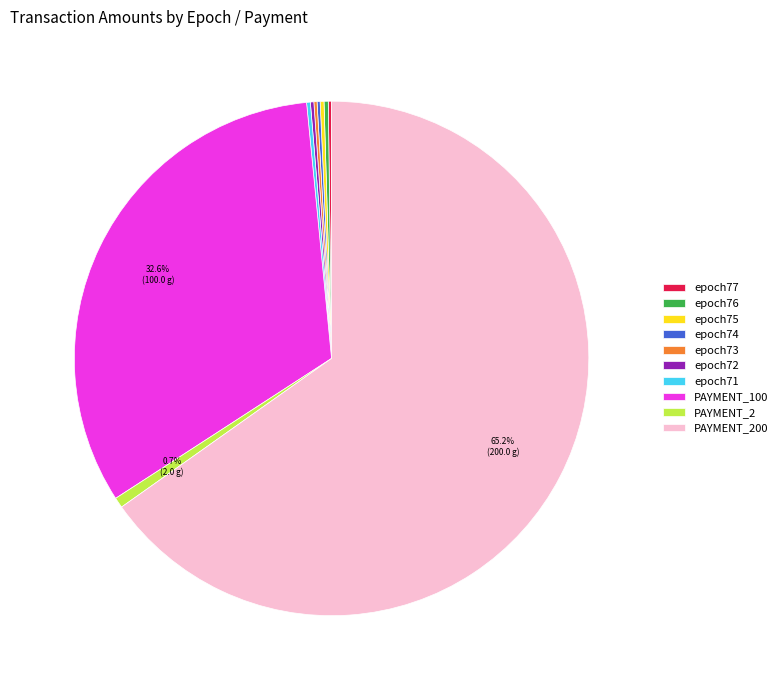

Which category has the biggest portion of the pie?

PAYMENT_200